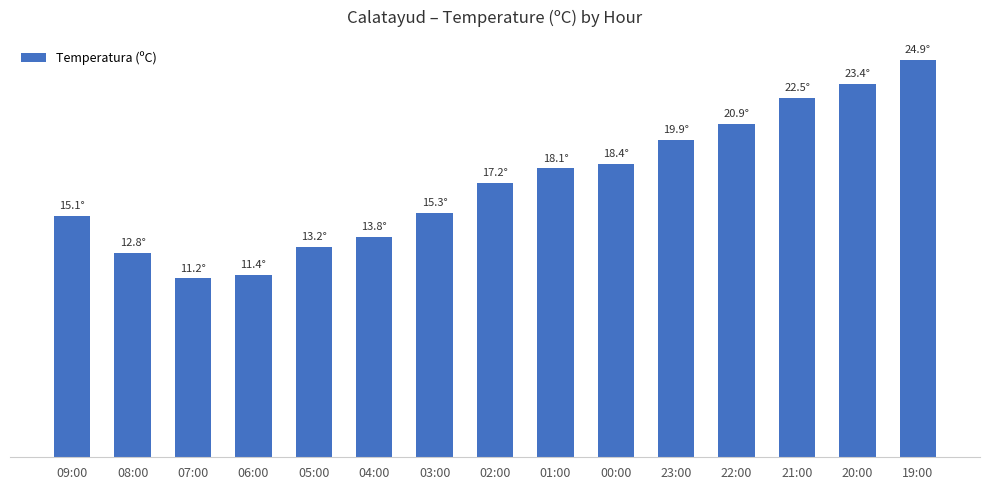

What is the difference between the maximum and second lowest values?

13.5